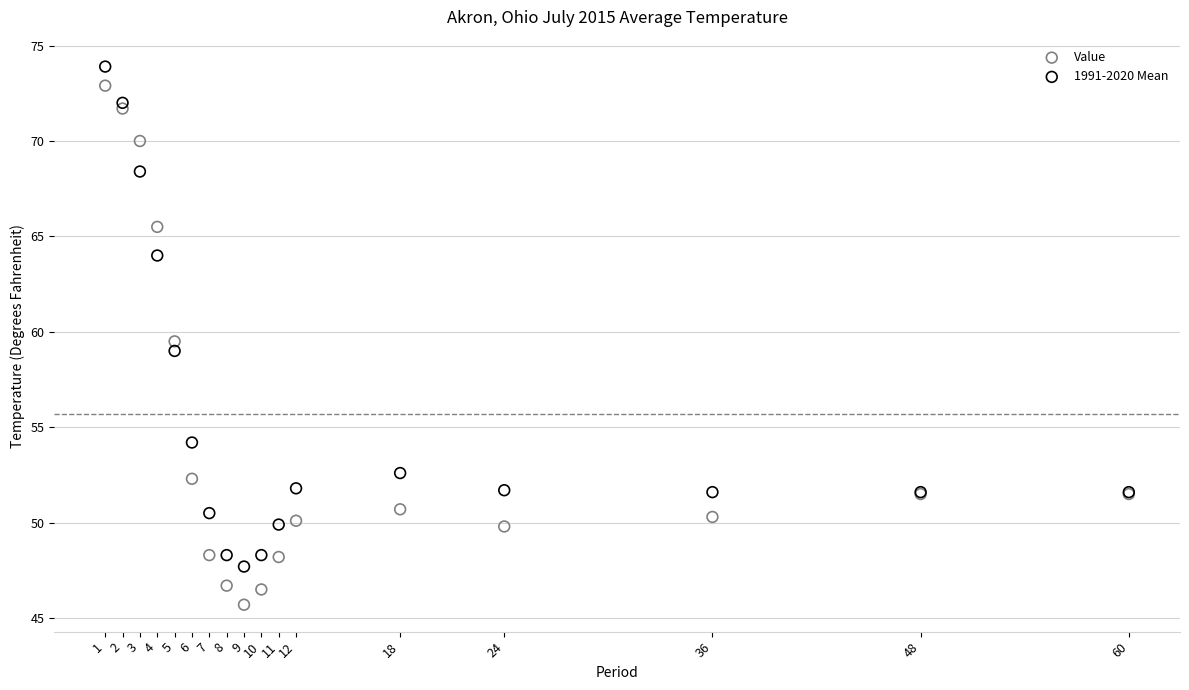

In the 1991-2020 Mean series, what Y value is closest to 60?

59.0